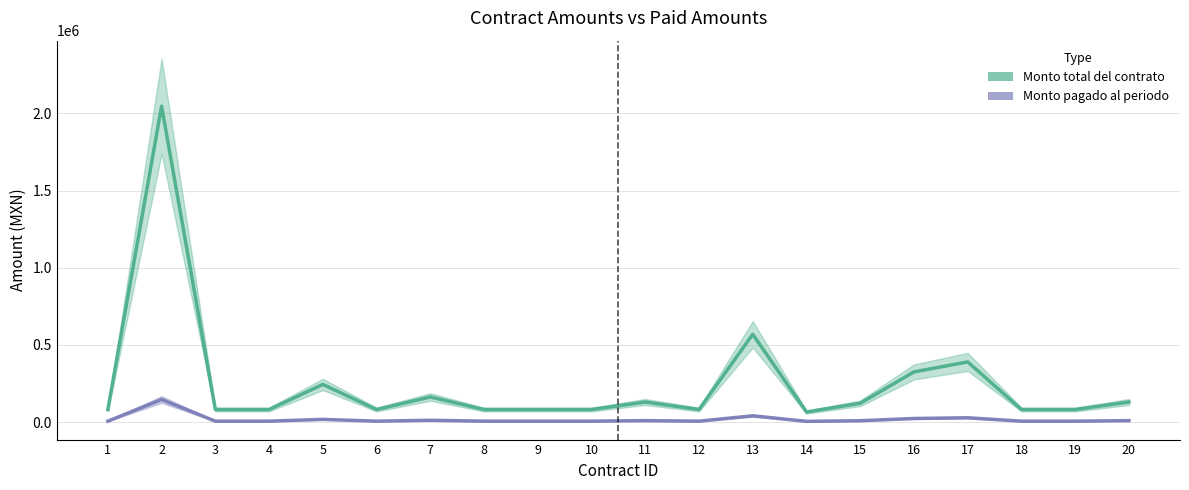

What is the value of the Monto pagado al periodo point at the 8th from the left?

5800